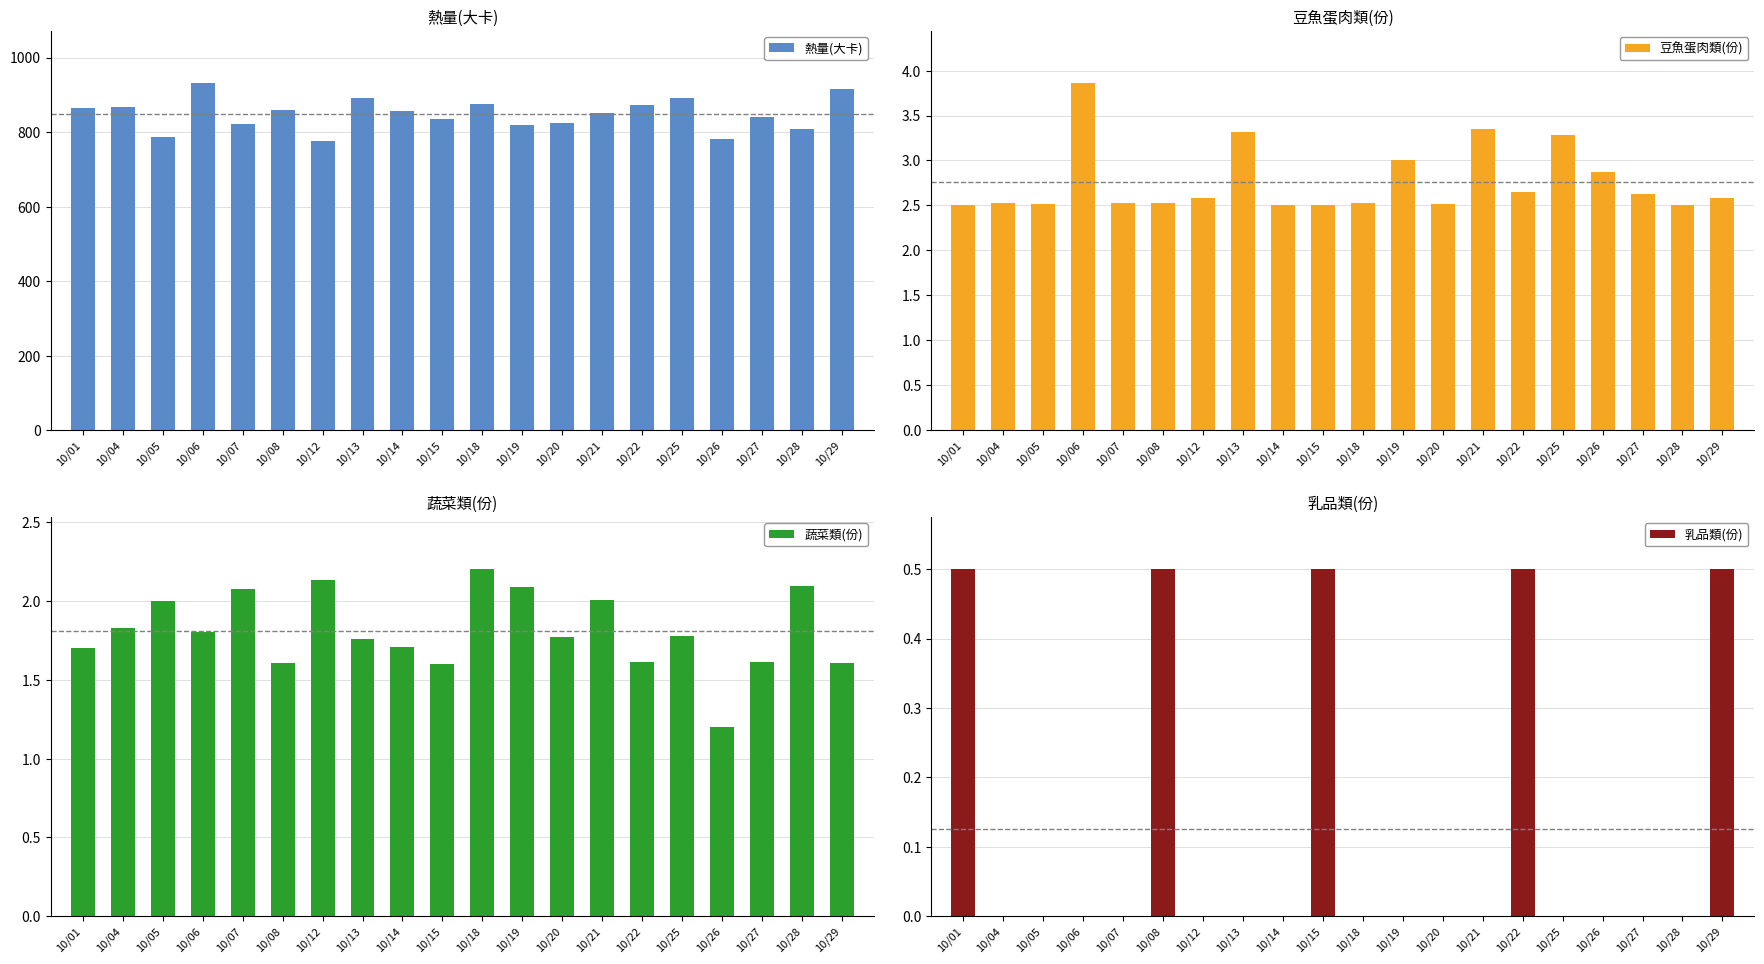

Rank the categories by 乳品類(份) value from highest to lowest.

10/01, 10/08, 10/15, 10/22, 10/29, 10/04, 10/05, 10/06, 10/07, 10/12, 10/13, 10/14, 10/18, 10/19, 10/20, 10/21, 10/25, 10/26, 10/27, 10/28